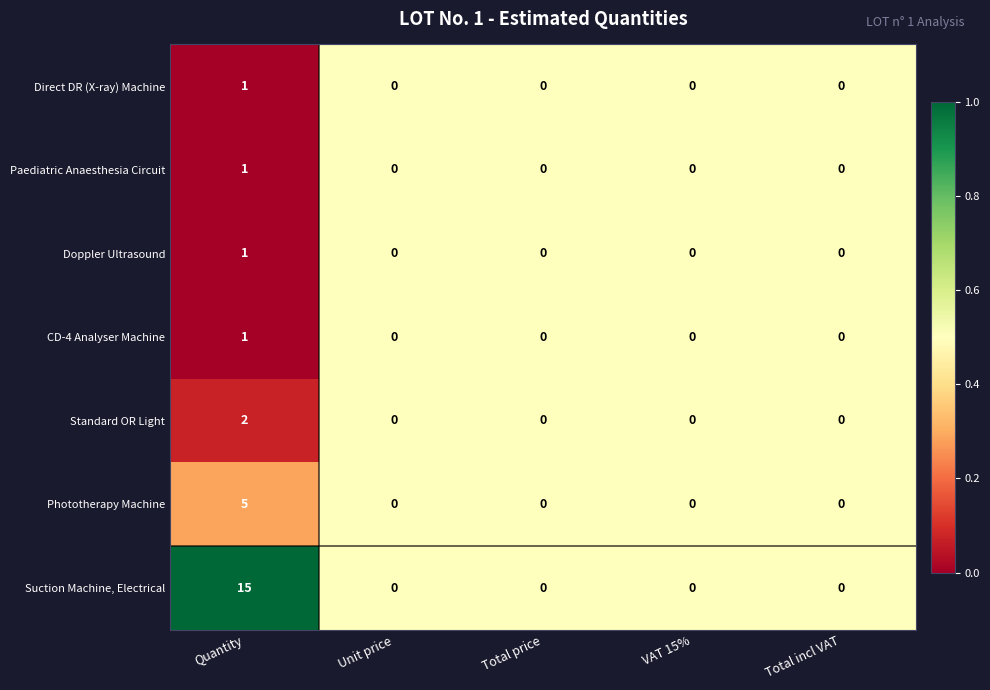

True or false: CD-4 Analyser Machine has a value of 1 at Quantity.

True